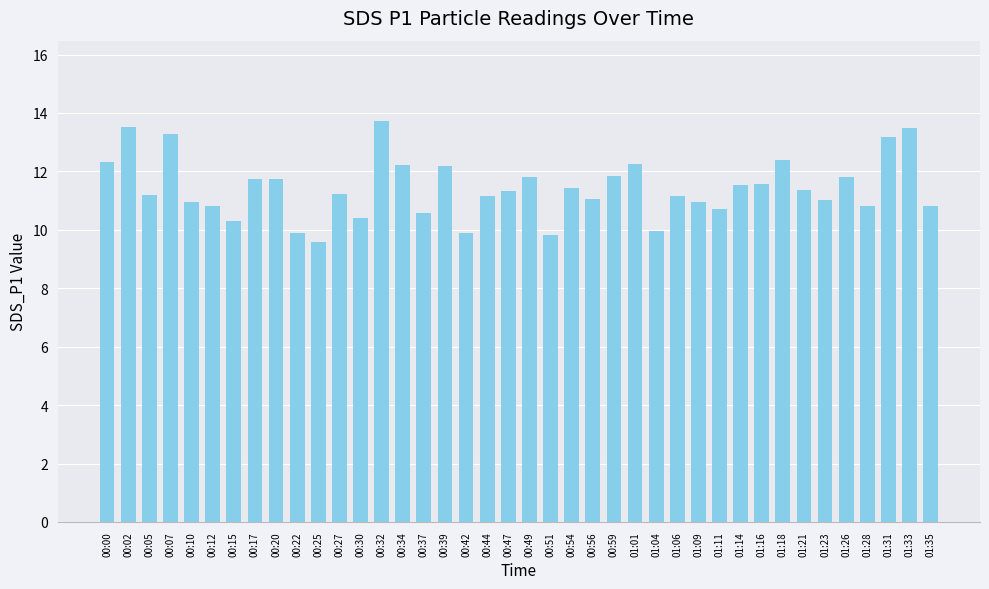

The value at 00:37 is 10.6. True or false?

True